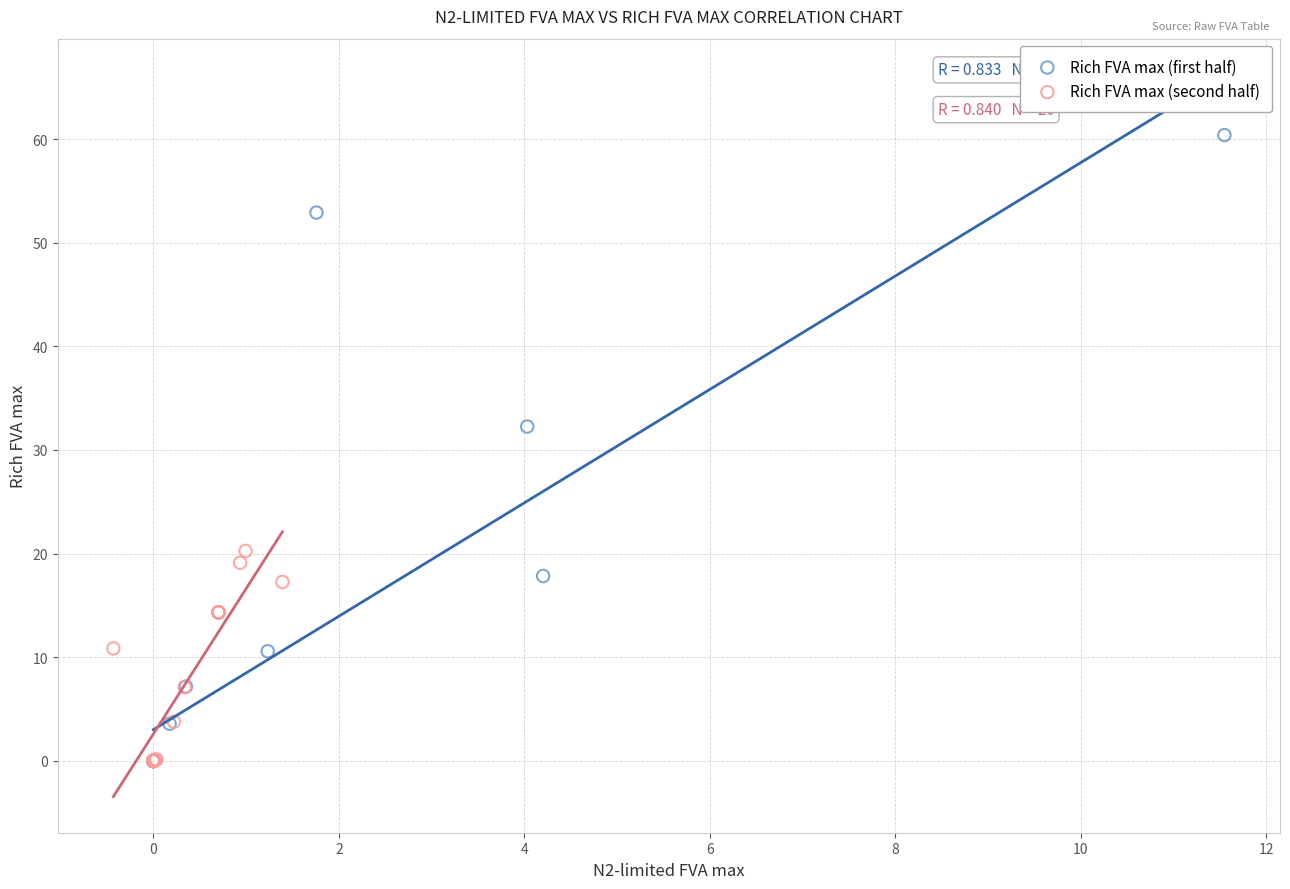

Which series has the widest spread of Y values?

Rich FVA max (first half)